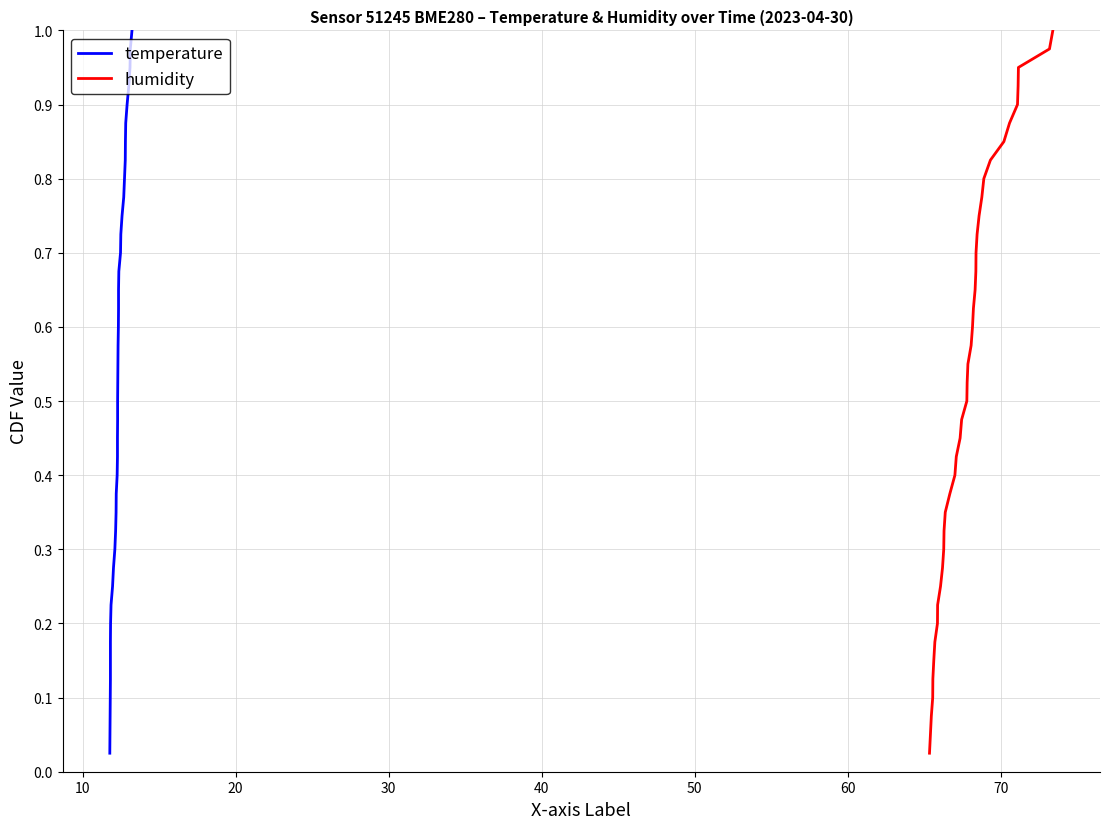

True or false: temperature has more than 2 interior local peaks.

False